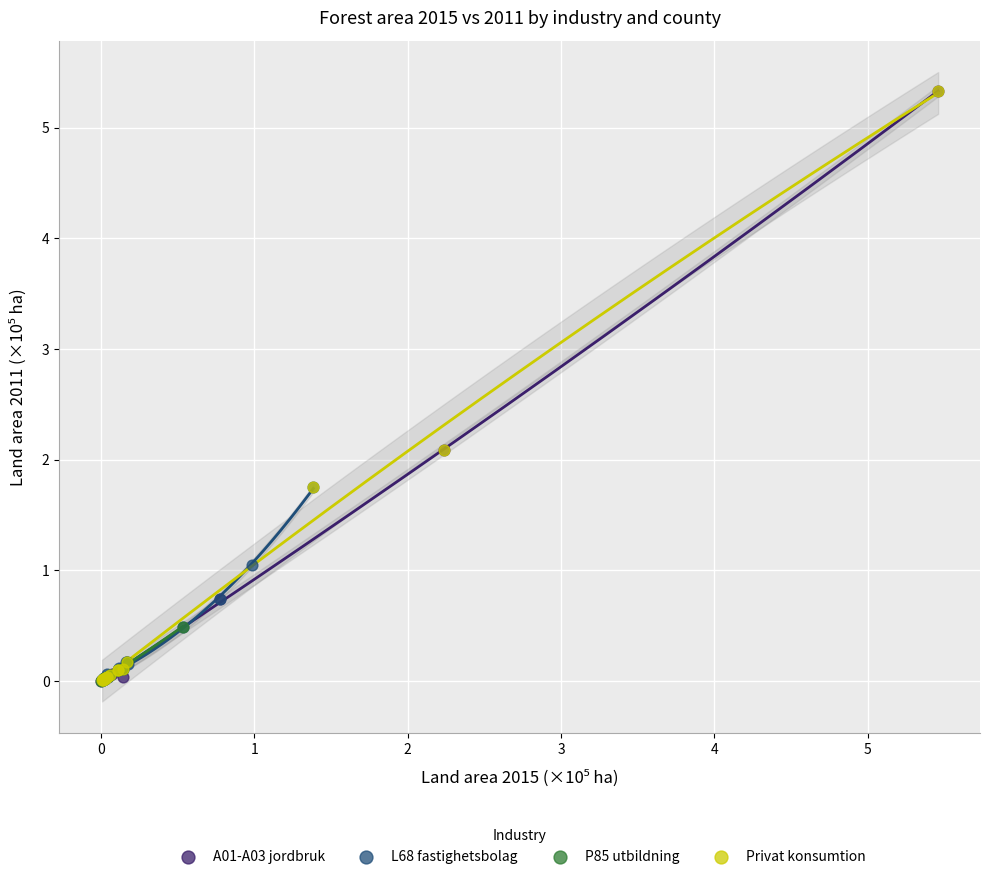

Which series has the largest Y range (max minus min)?

A01-A03 jordbruk